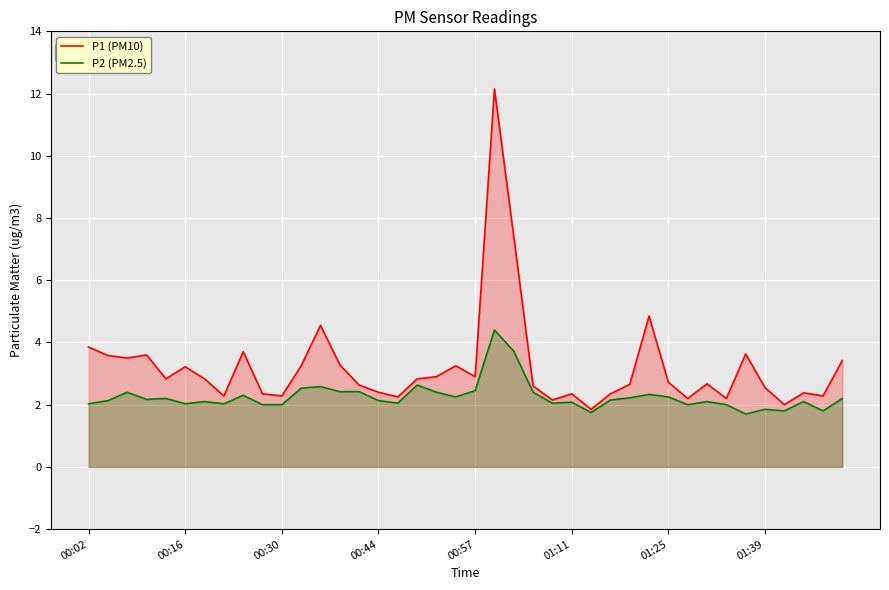

What is the total value across all series at 01:11?

4.4